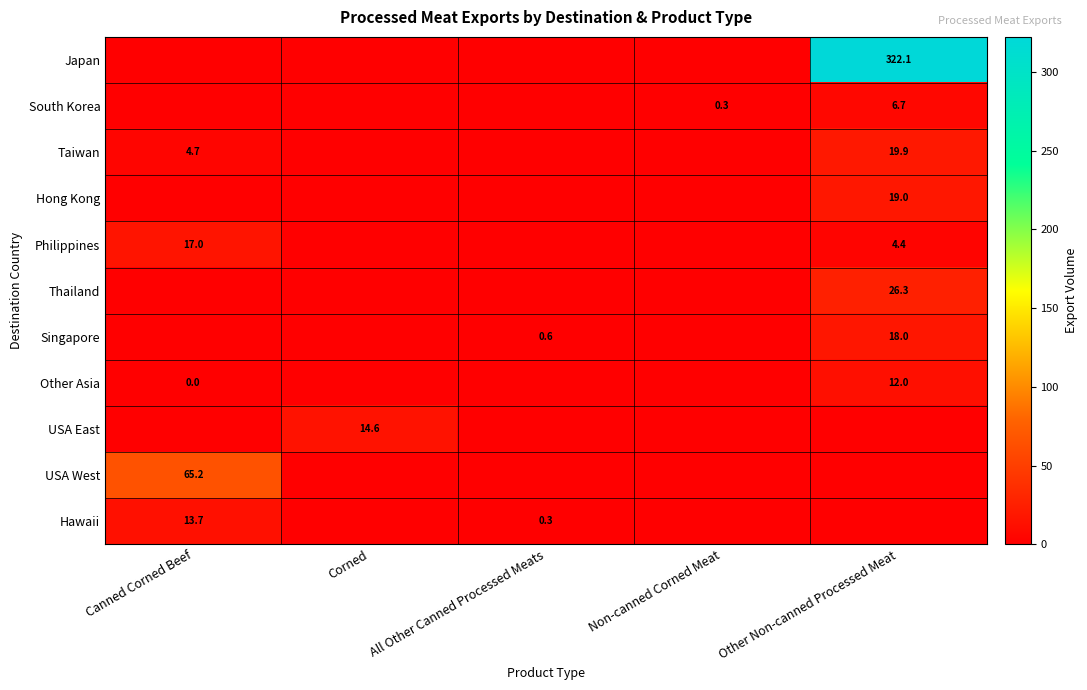

True or false: Hawaii has a value of 21.9 at Canned Corned Beef.

False